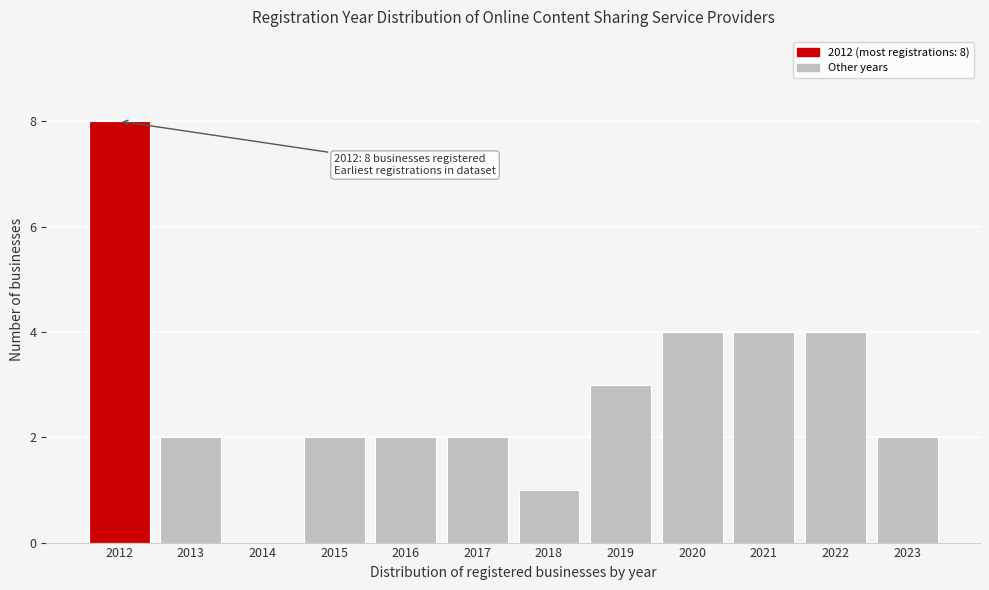

Reading right to left, list all the values displayed in this chart.

2023=2	2022=4	2021=4	2020=4	2019=3	2018=1	2017=2	2016=2	2015=2	2014=0	2013=2	2012=8